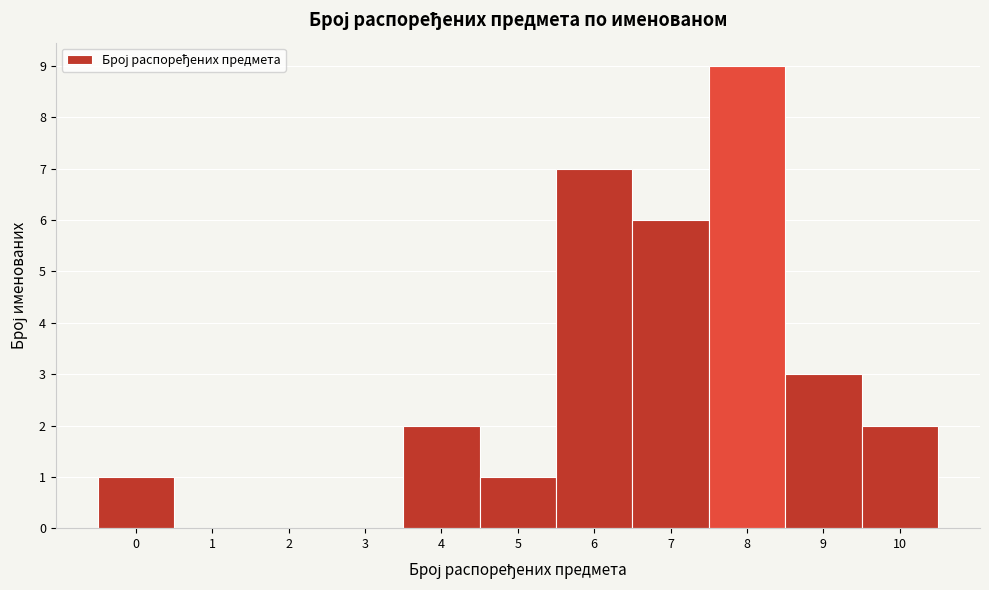

Reading left to right, list every bar in this chart as the range it spans on the x-axis followed by its height. The values are not printed on the chart, so give them approximately, as read against the axis.

-0.5 to 0.5: 1
0.5 to 1.5: 0
1.5 to 2.5: 0
2.5 to 3.5: 0
3.5 to 4.5: 2
4.5 to 5.5: 1
5.5 to 6.5: 7
6.5 to 7.5: 6
7.5 to 8.5: 9
8.5 to 9.5: 3
9.5 to 10.5: 2